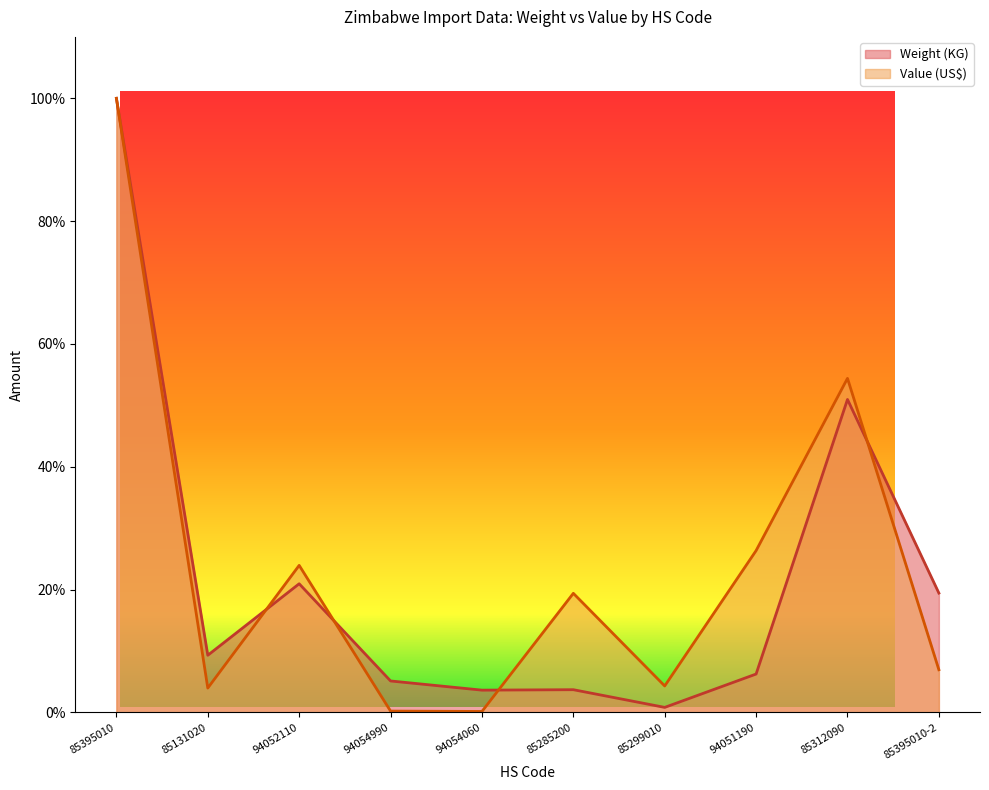

How many data points in Value (US$) are above 19?

5